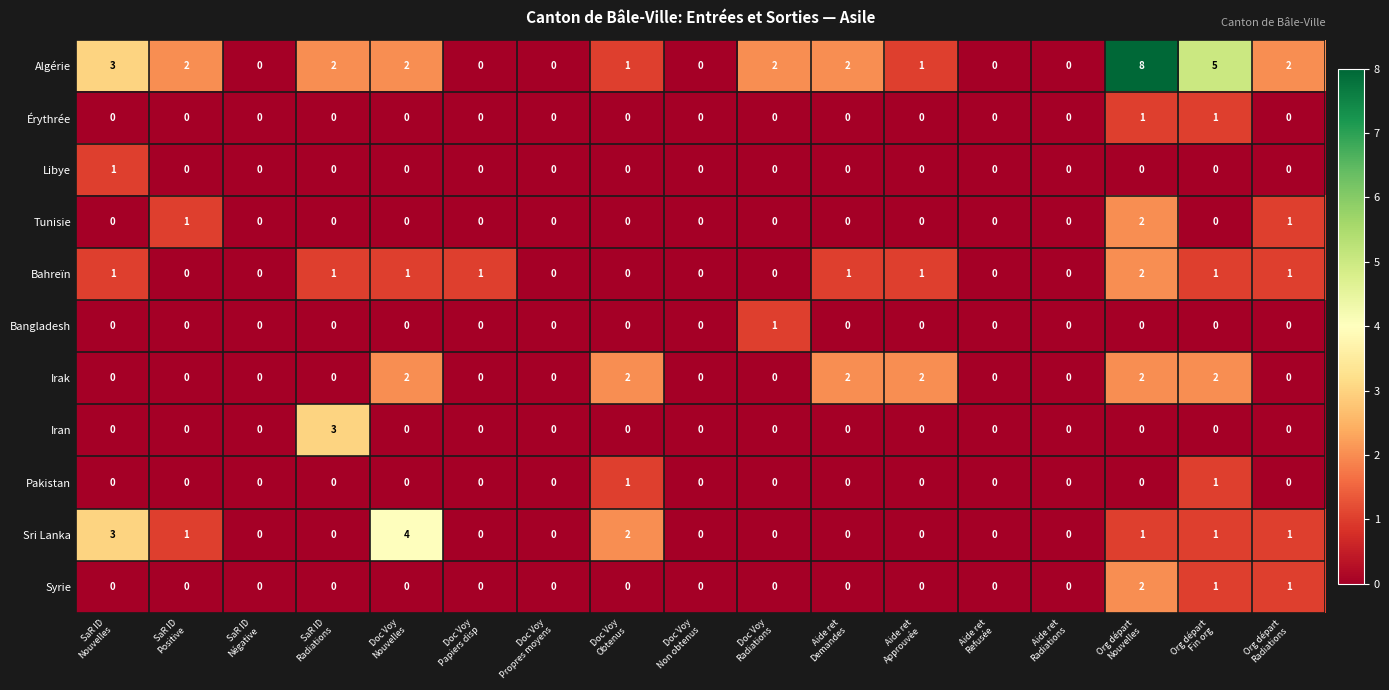

What is the sum of all Iran values?

3